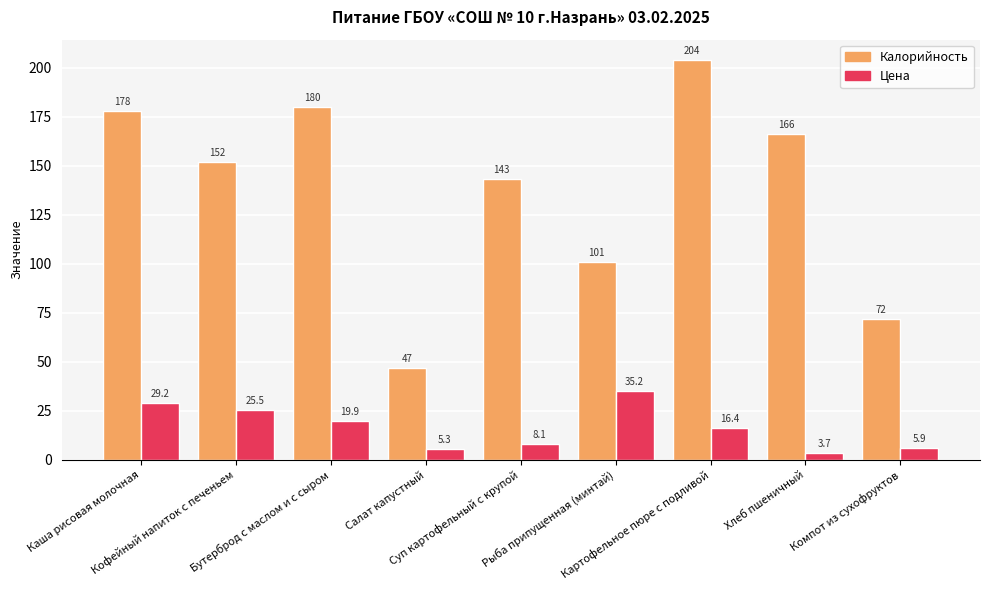

Is it true that Калорийность equals 101.0 at Рыба припущенная (минтай)?

True